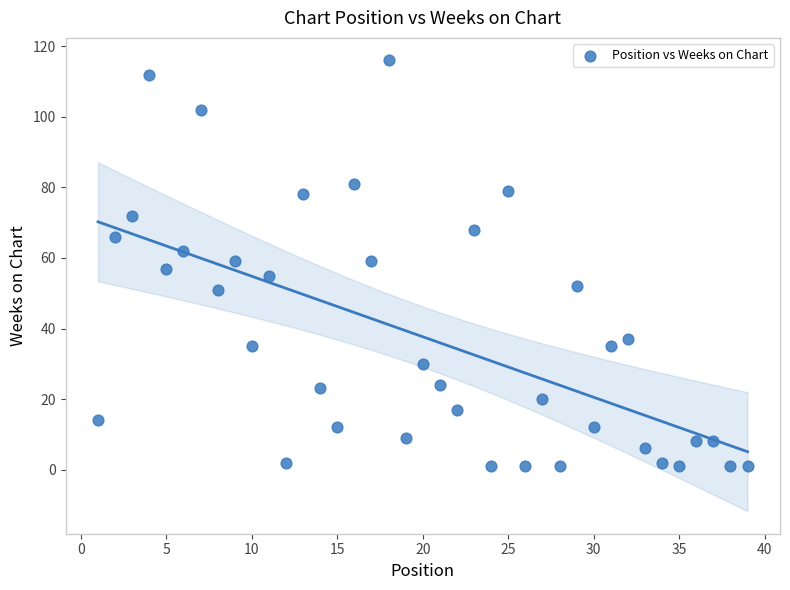

What is the range of X values (max minus min)?

38